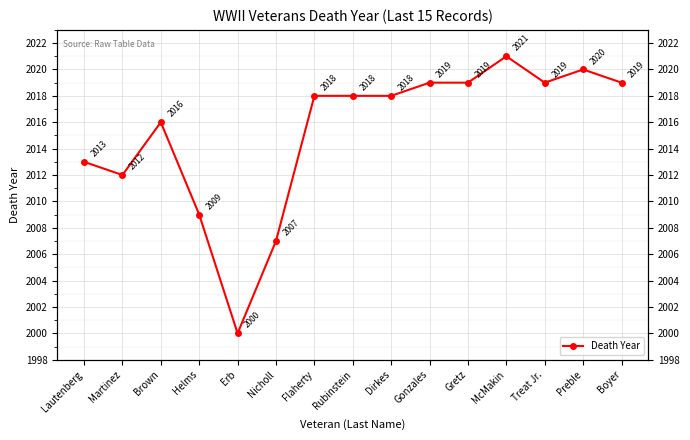

Reading left to right, extract all data points from this chart.

2013	2012	2016	2009	2000	2007	2018	2018	2018	2019	2019	2021	2019	2020	2019